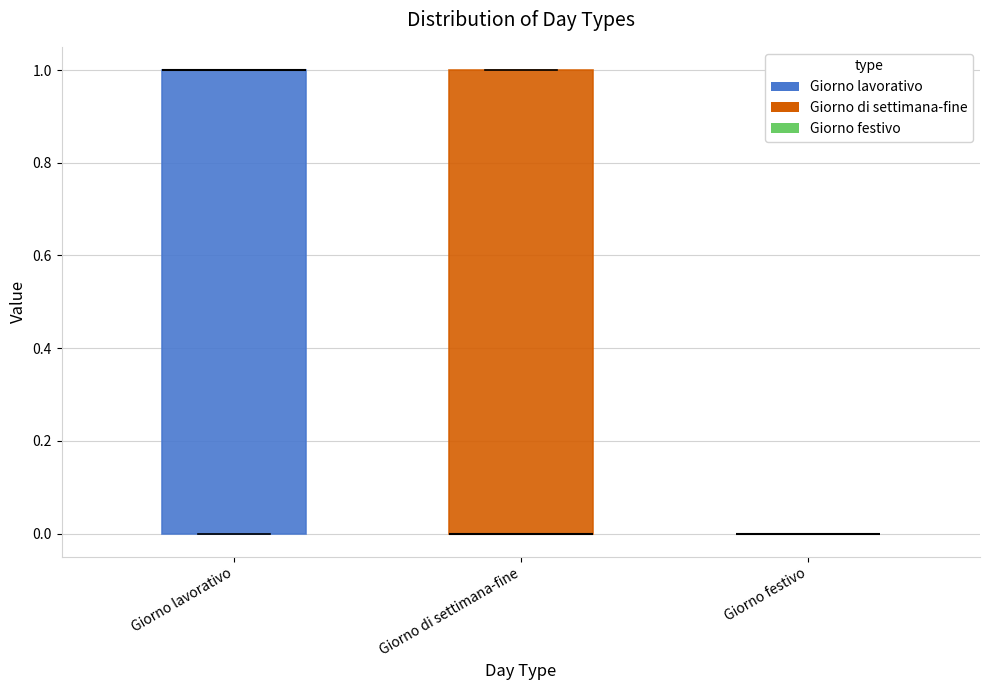

Reading left to right, transcribe this box plot: for each box, give where its median line is, the range the box spans, and where its two whiskers end, as read against the y-axis. The values are not printed on the chart, so give them approximately, as read against the axis.

Giorno lavorativo: median 1 (drawn on the box's upper edge), box 0 to 1, whiskers 0 to 1
Giorno di settimana-fine: median 0 (drawn on the box's lower edge), box 0 to 1, whiskers 0 to 1
Giorno festivo: box collapsed to a line at 0, whiskers 0 to 0